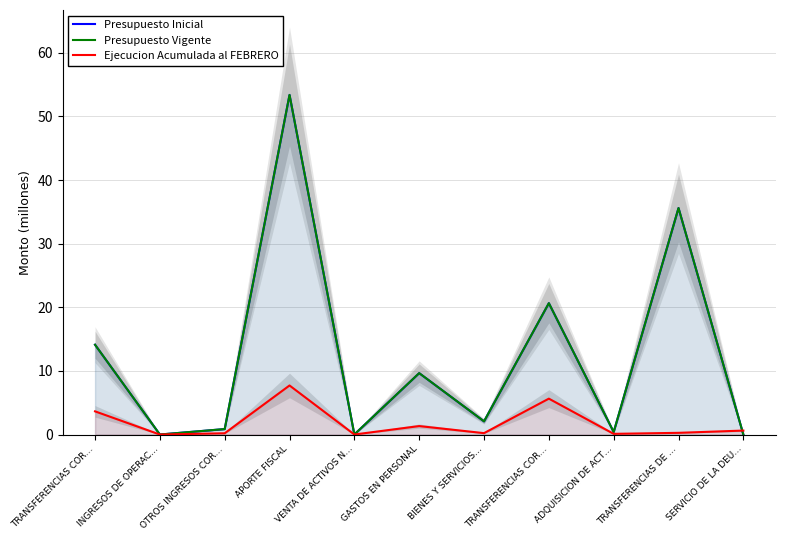

In Presupuesto Vigente, how many points are lower than both neighbors (excluding endpoints)?

4